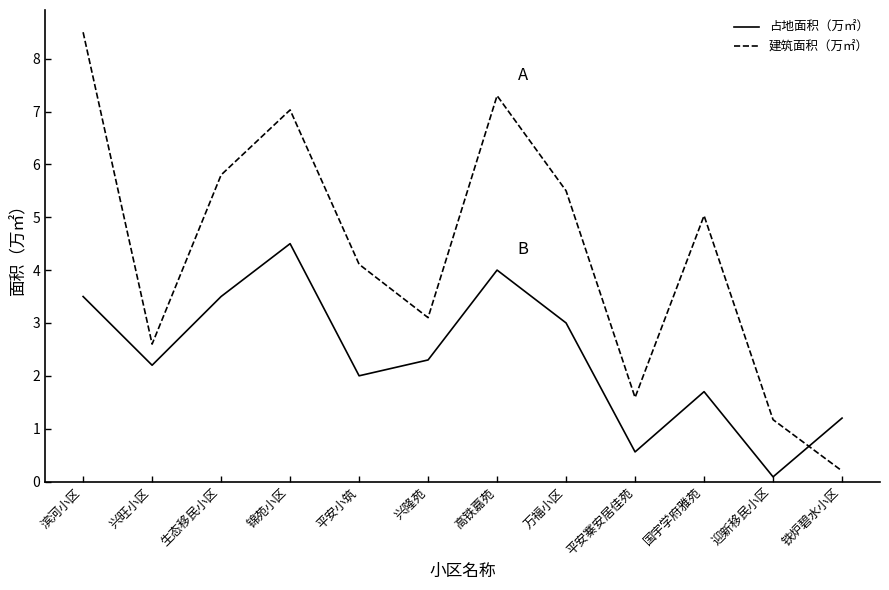

True or false: 占地面积（万㎡） has a value of 0.9 at 平安寨安居佳苑.

False